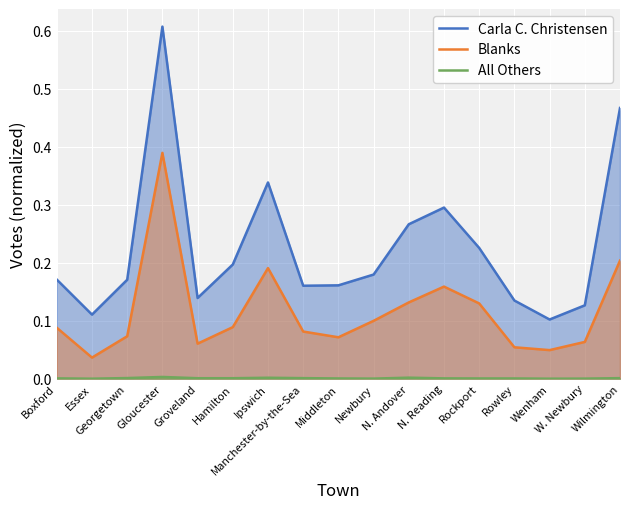

What position from the right is Essex?

16